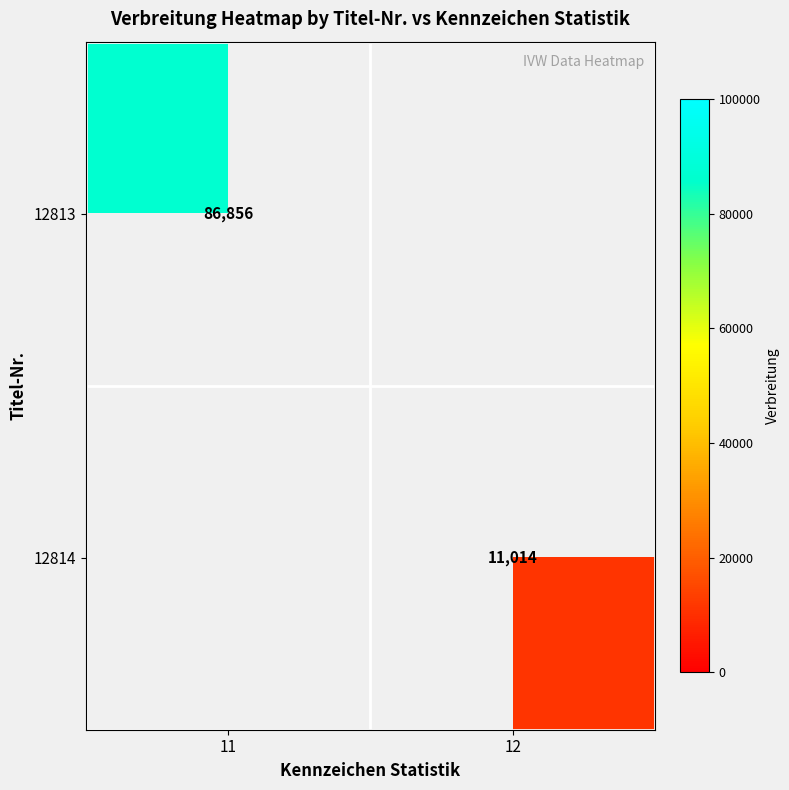

The value of 12814 at 12 is 19160. True or false?

False